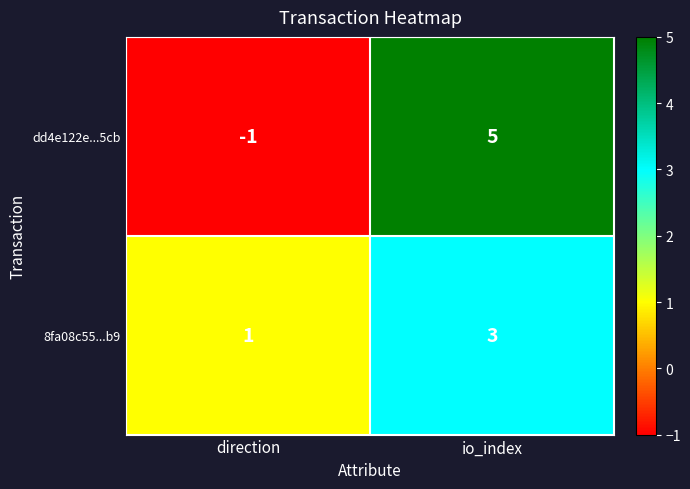

Where is 8fa08c55...b9 nearest to the value 2?

direction